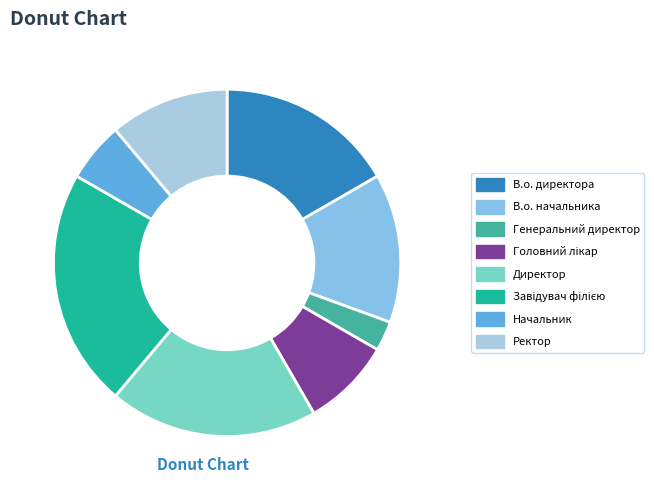

How many segments does this pie chart have?

8